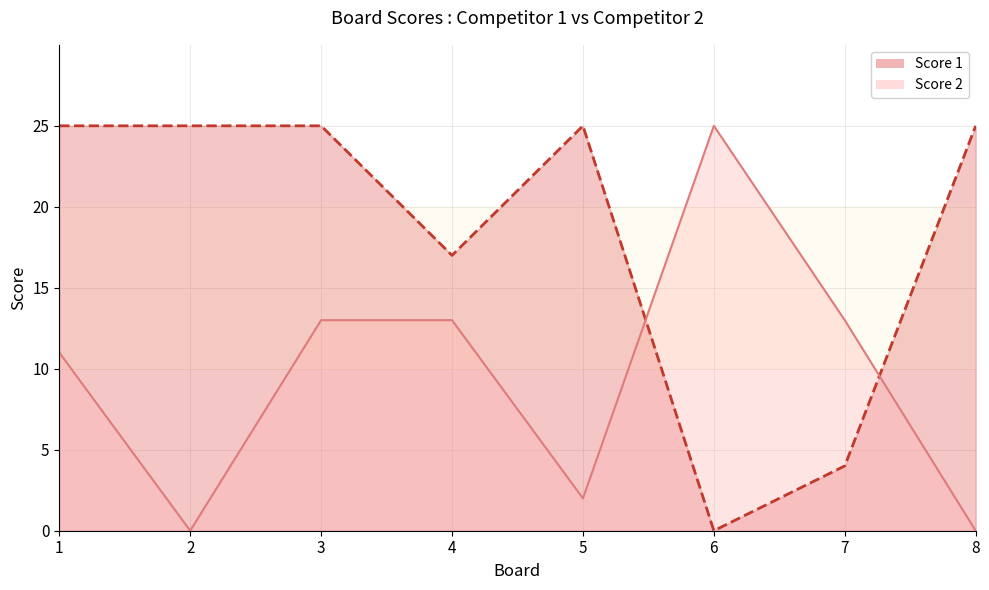

At which label does Score 2 reach its minimum?

2